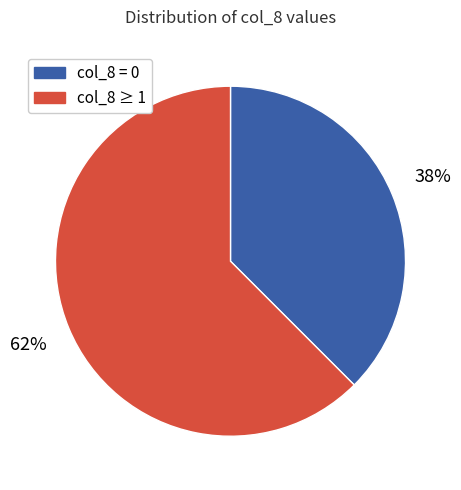

Is there any slice that represents more than half of the pie?

Yes